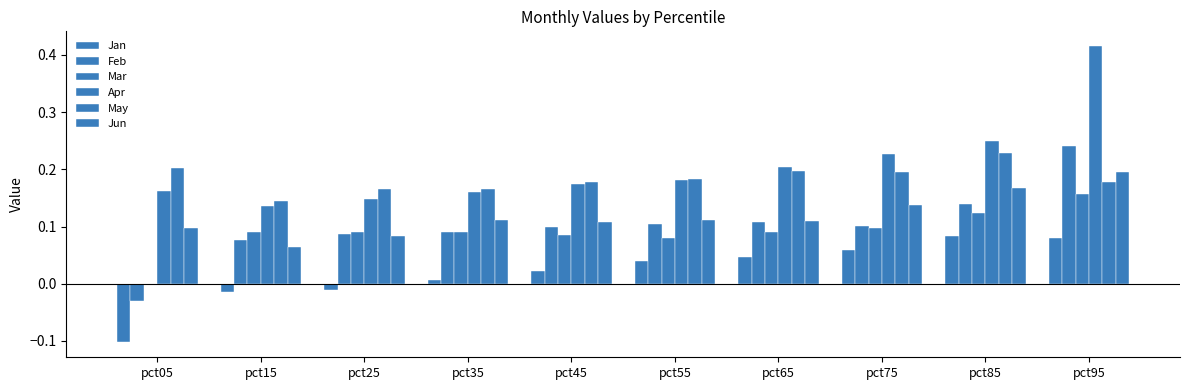

How many groups of bars are there?

10